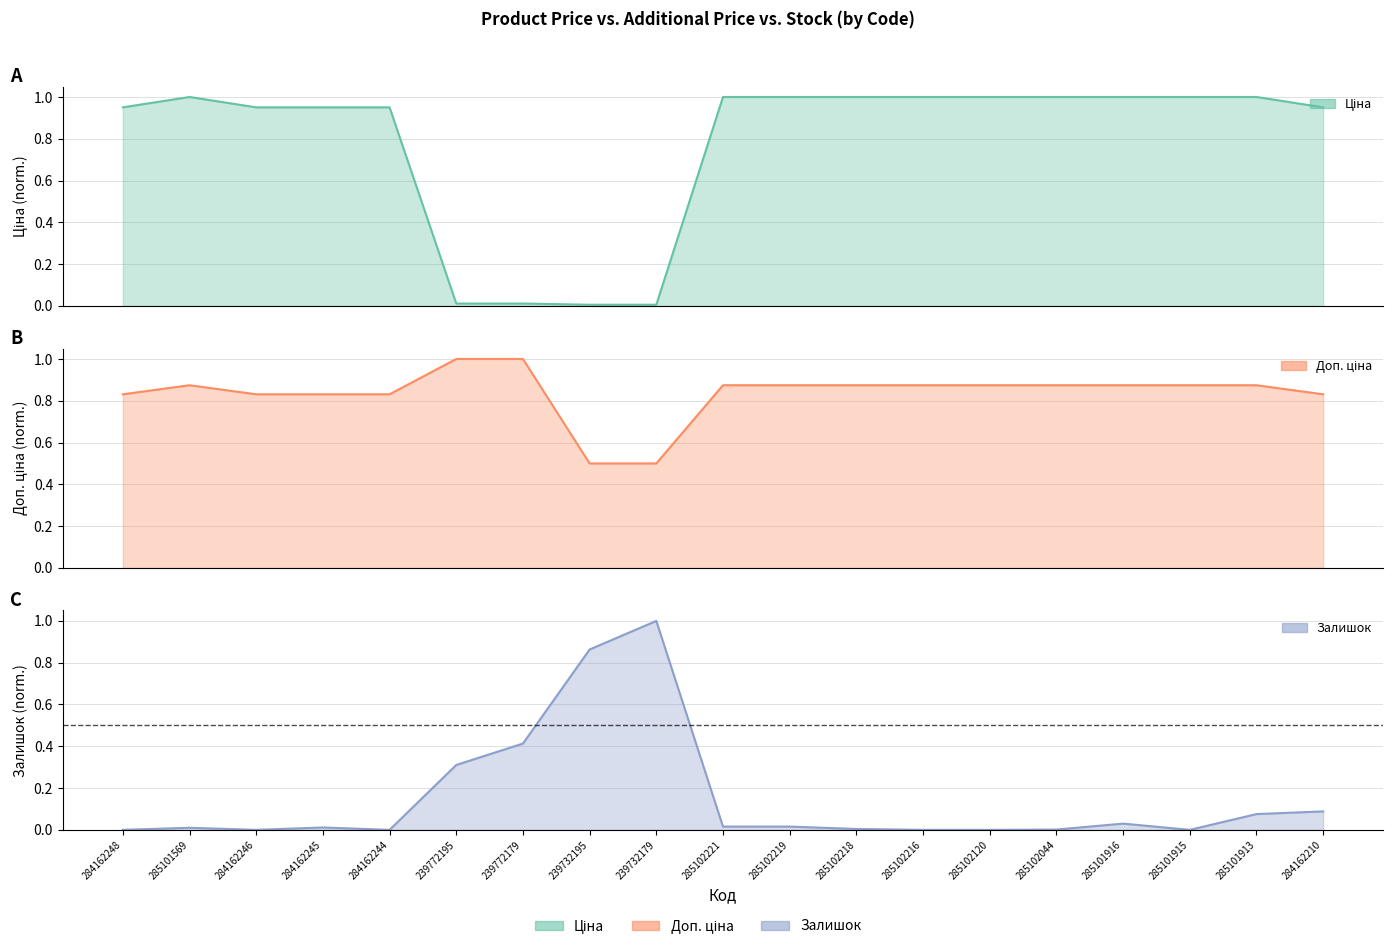

Reading right to left, list all the values displayed in this chart.

Ціна: 284162210=1.0	285101913=1.0	285101915=1.0	285101916=1.0	285102044=1.0	285102120=1.0	285102216=1.0	285102218=1.0	285102219=1.0	285102221=1.0	239732179=0.0	239732195=0.0	239772179=0.0	239772195=0.0	284162244=1.0	284162245=1.0	284162246=1.0	285101569=1.0	284162248=1.0
Доп. ціна: 284162210=0.8	285101913=0.9	285101915=0.9	285101916=0.9	285102044=0.9	285102120=0.9	285102216=0.9	285102218=0.9	285102219=0.9	285102221=0.9	239732179=0.5	239732195=0.5	239772179=1.0	239772195=1.0	284162244=0.8	284162245=0.8	284162246=0.8	285101569=0.9	284162248=0.8
Залишок: 284162210=0.1	285101913=0.1	285101915=0.0	285101916=0.0	285102044=0.0	285102120=0.0	285102216=0.0	285102218=0.0	285102219=0.0	285102221=0.0	239732179=1.0	239732195=0.9	239772179=0.4	239772195=0.3	284162244=0.0	284162245=0.0	284162246=0.0	285101569=0.0	284162248=0.0